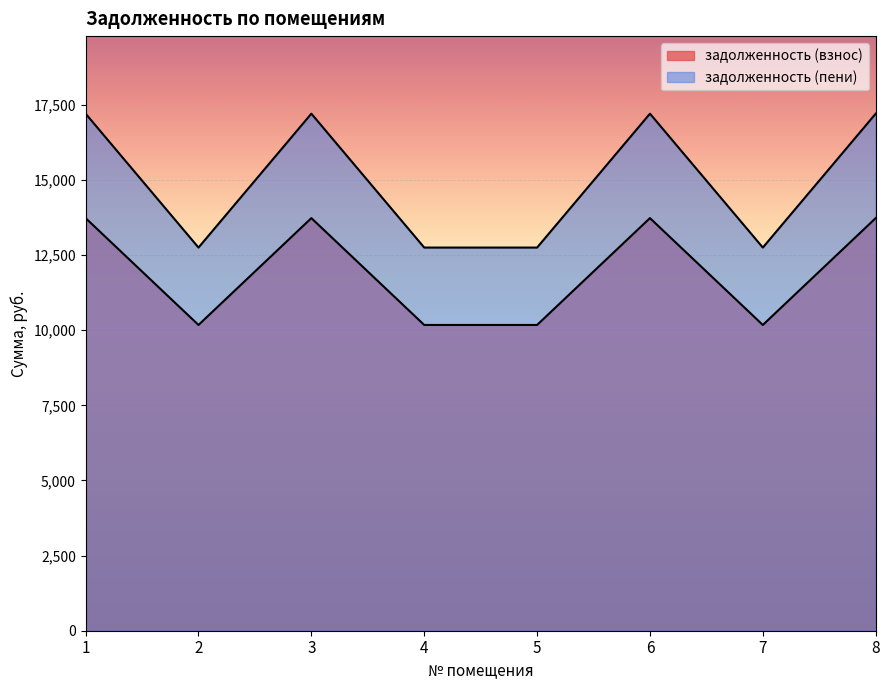

Reading left to right, transcribe all the data shown in this chart.

задолженность (взнос): 1=17207.7	2=12751.8	3=17207.7	4=12751.8	5=12751.8	6=17207.7	7=12751.8	8=17207.7
задолженность (пени): 1=13731.8	2=10176.0	3=13731.8	4=10176.0	5=10176.0	6=13731.8	7=10176.0	8=13731.8